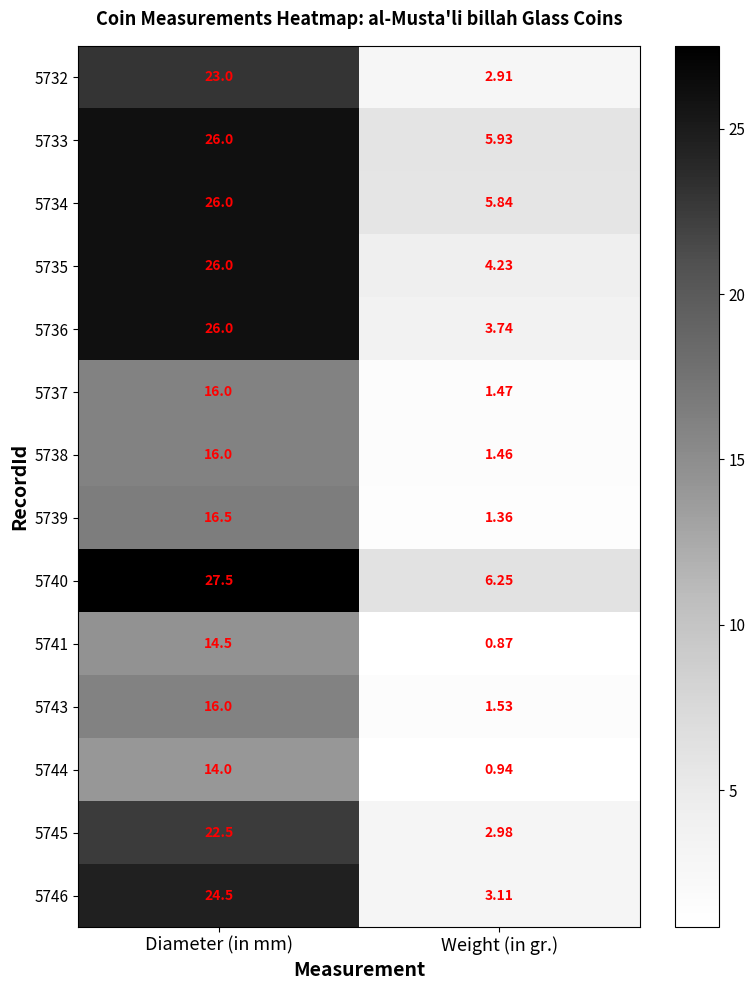

Where is 5737 nearest to the value 8?

Weight (in gr.)